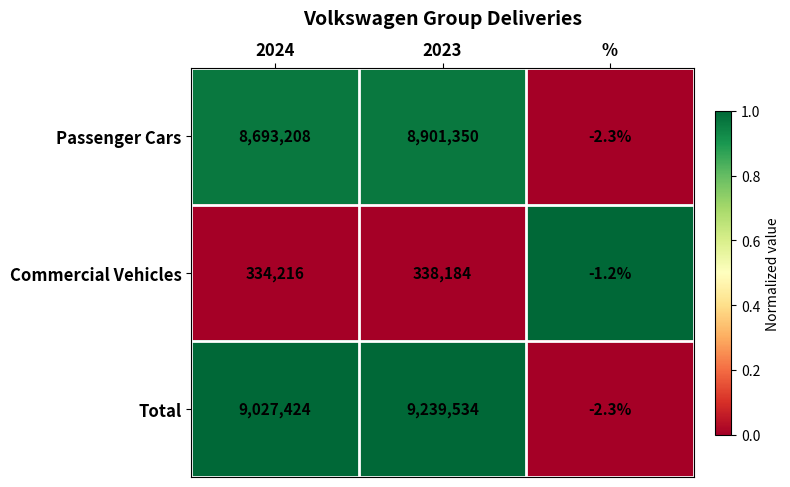

List the series in order of their peak value, highest first.

Total, Passenger Cars, Commercial Vehicles